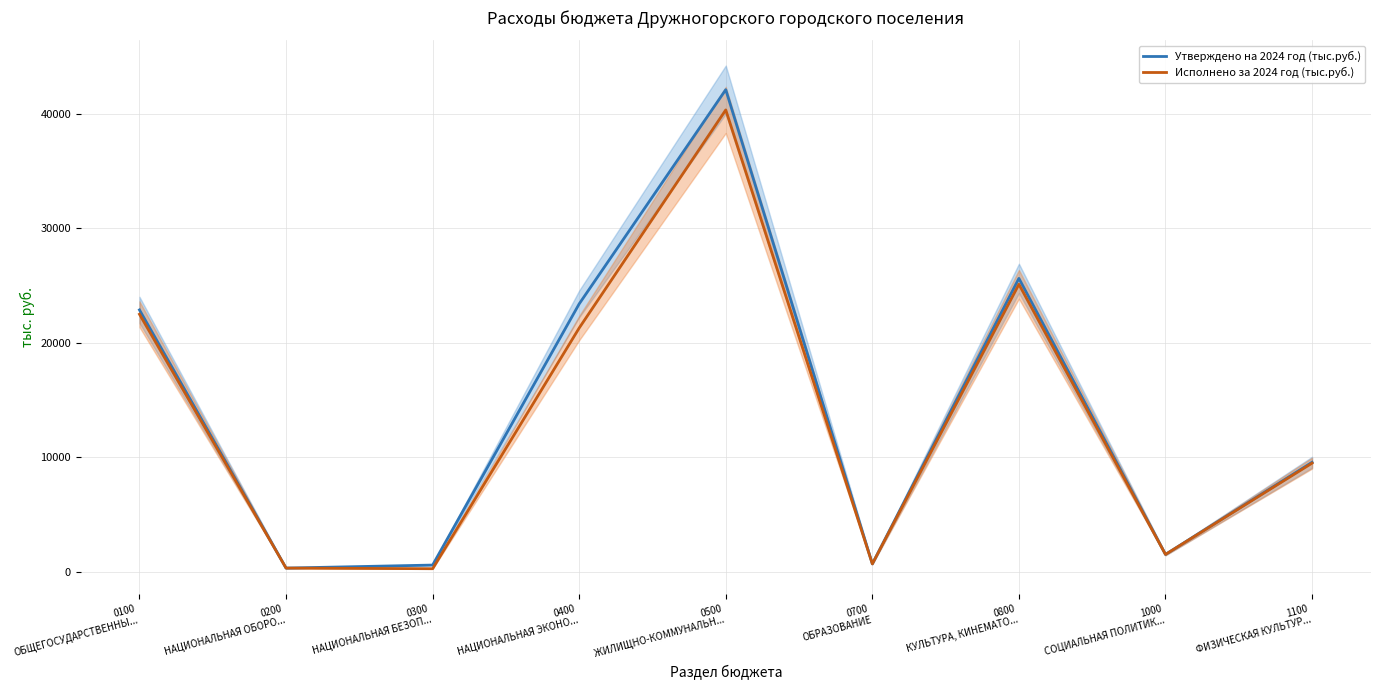

What is the total value across all series at 1100
ФИЗИЧЕСКАЯ КУЛЬТУР...?

19080.3